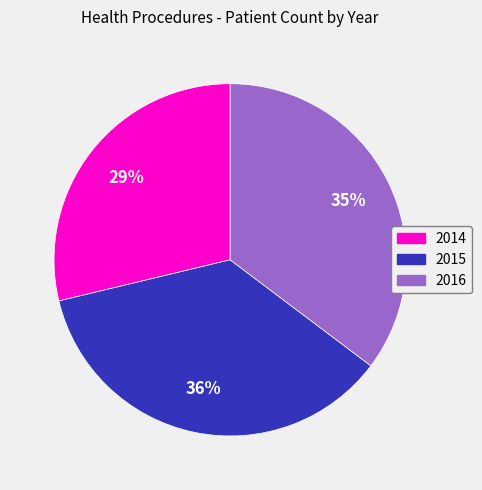

To the nearest percent, what percentage of the pie is 2016?

35%